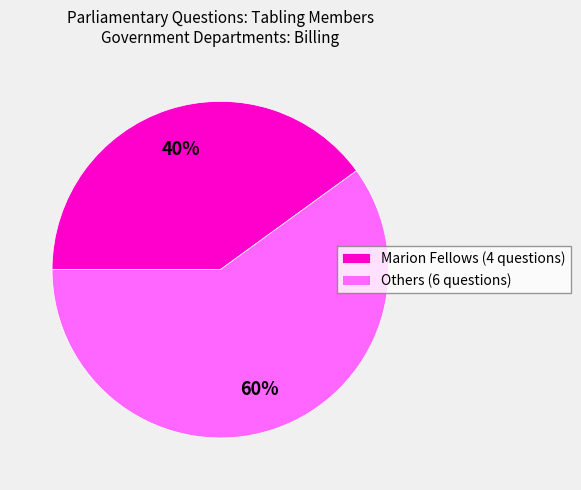

To the nearest percent, what percentage of the pie is Marion Fellows (4 questions)?

40%